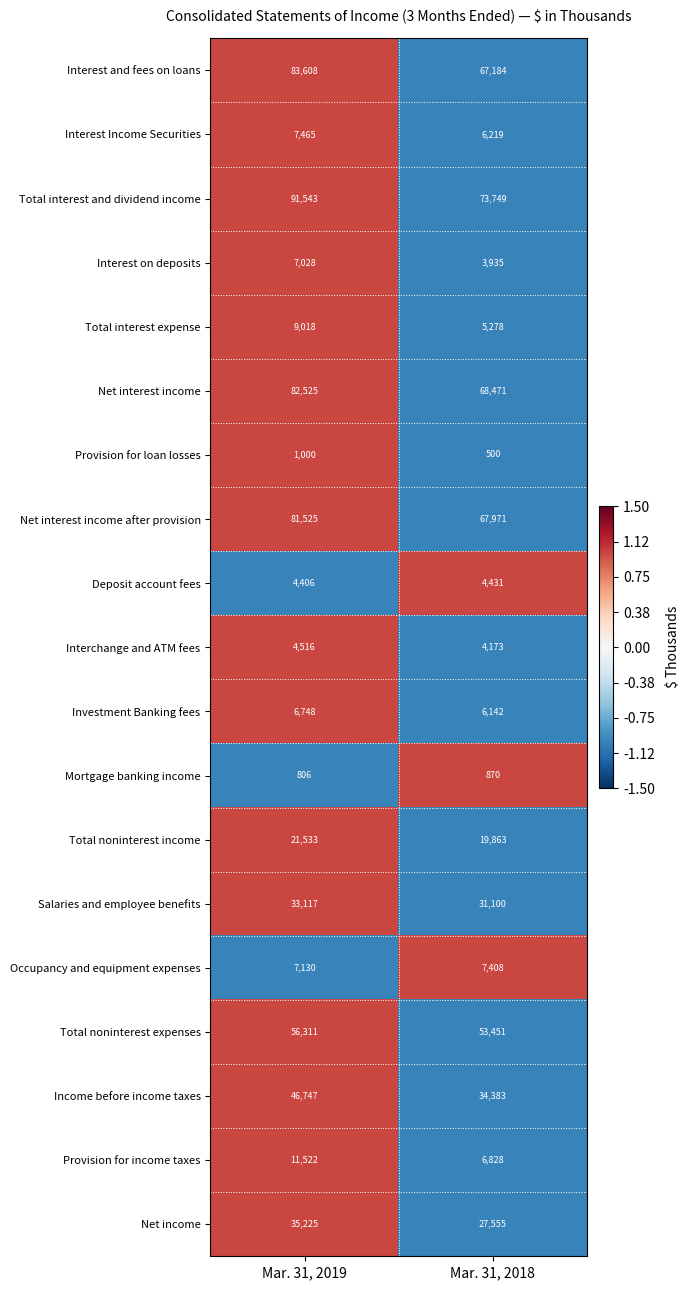

At which label does Total noninterest expenses reach its peak?

Mar. 31, 2019